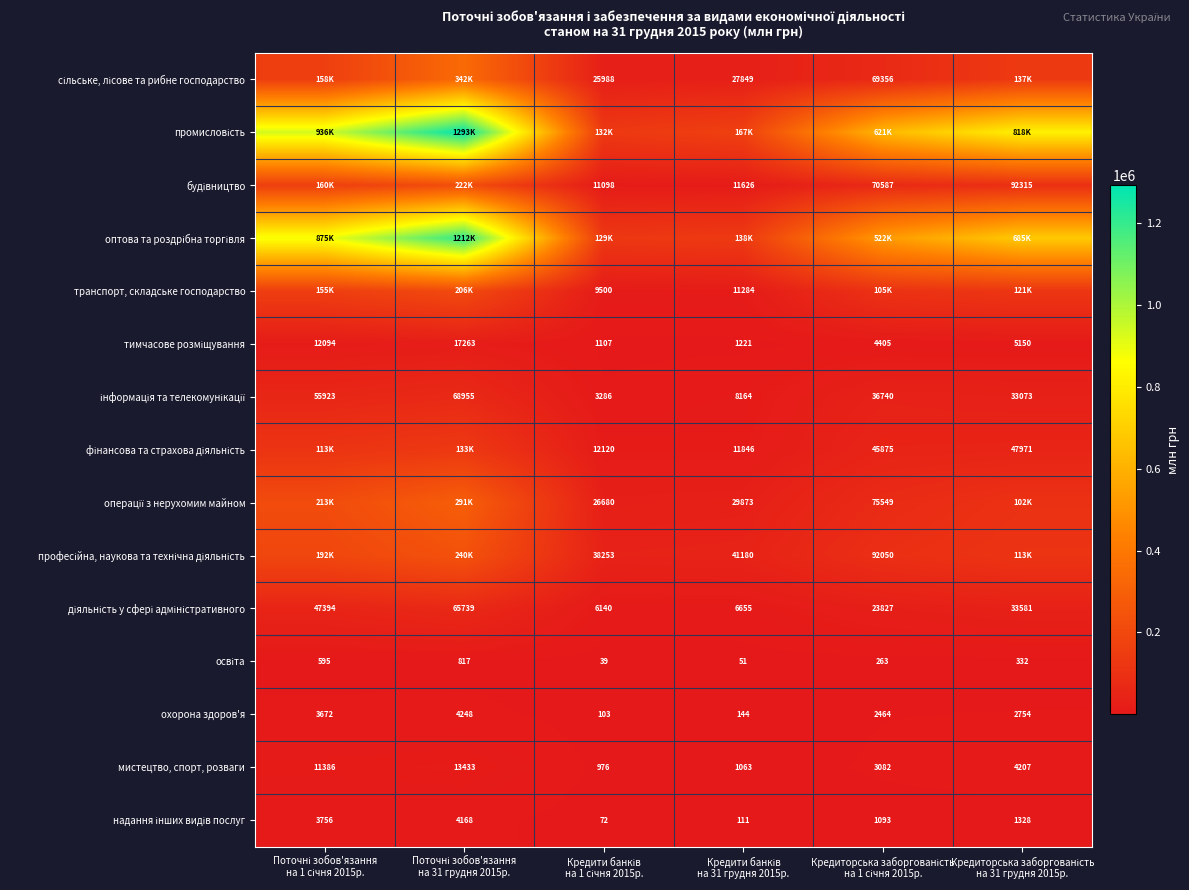

What is the difference between the second highest and second lowest values in the мистецтво, спорт, розваги series?

10323.0